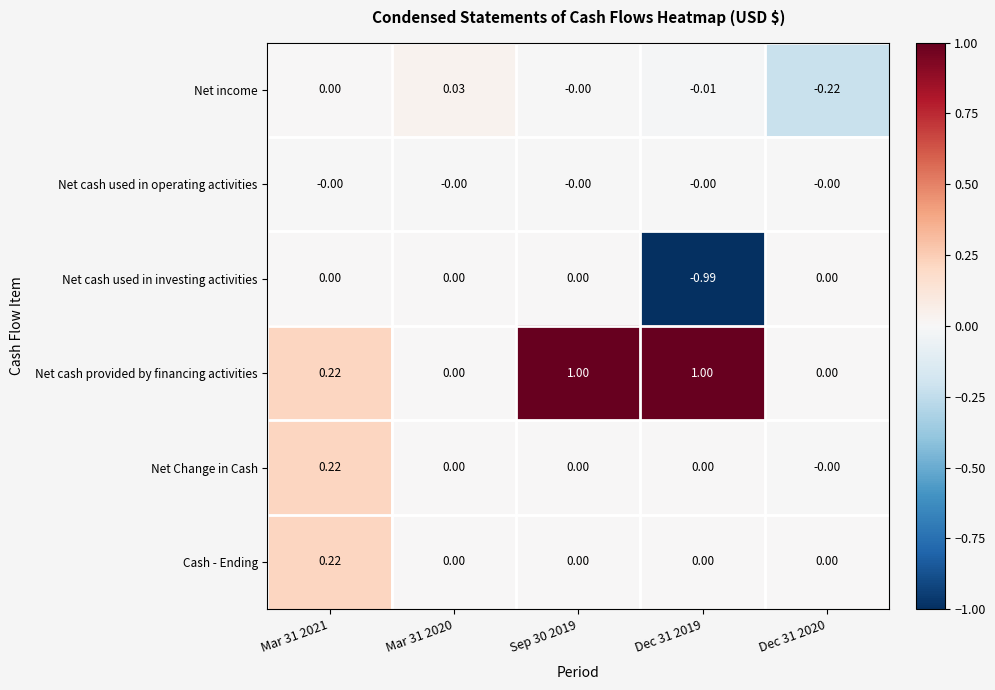

Which series has the largest range (max minus min)?

Net cash provided by financing activities